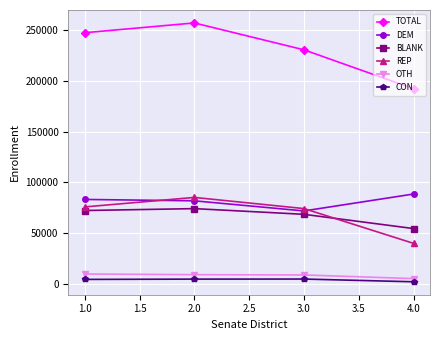

At which category does TOTAL reach its first local peak?

2.0